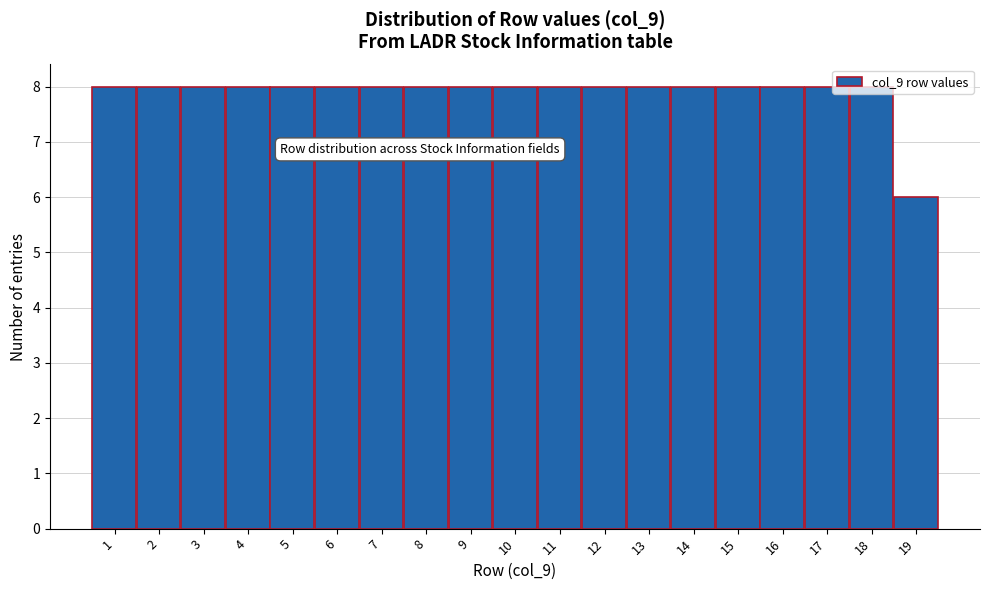

What is the sum of all values?

150